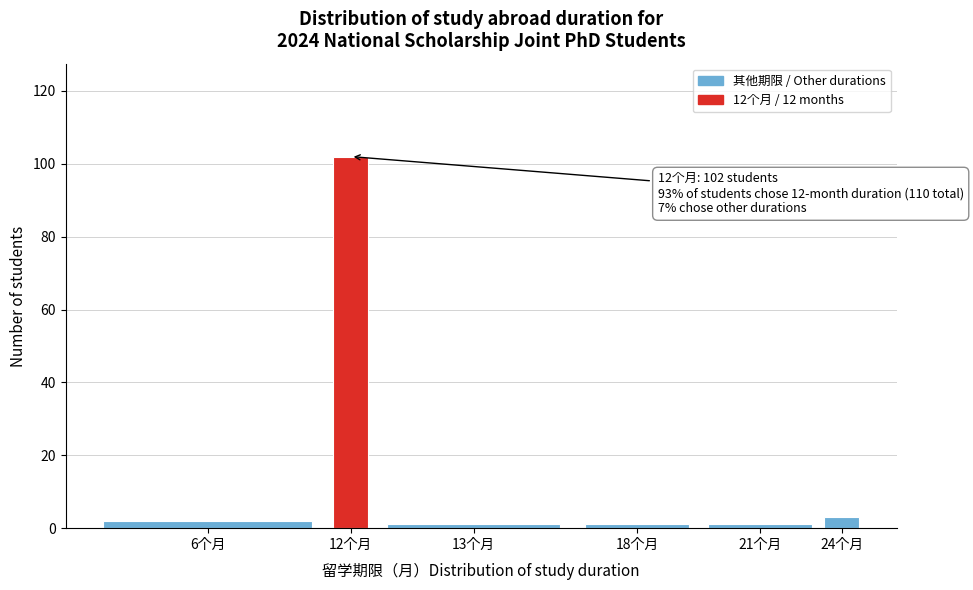

Reading left to right, extract all data points from this chart.

6个月=2	12个月=102	13个月=1	18个月=1	21个月=1	24个月=3